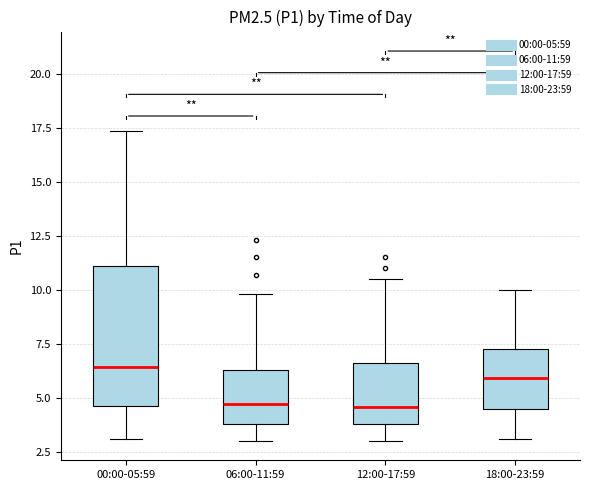

Comparing the boxes themselves (not the whiskers), which one is the tallest?

00:00-05:59